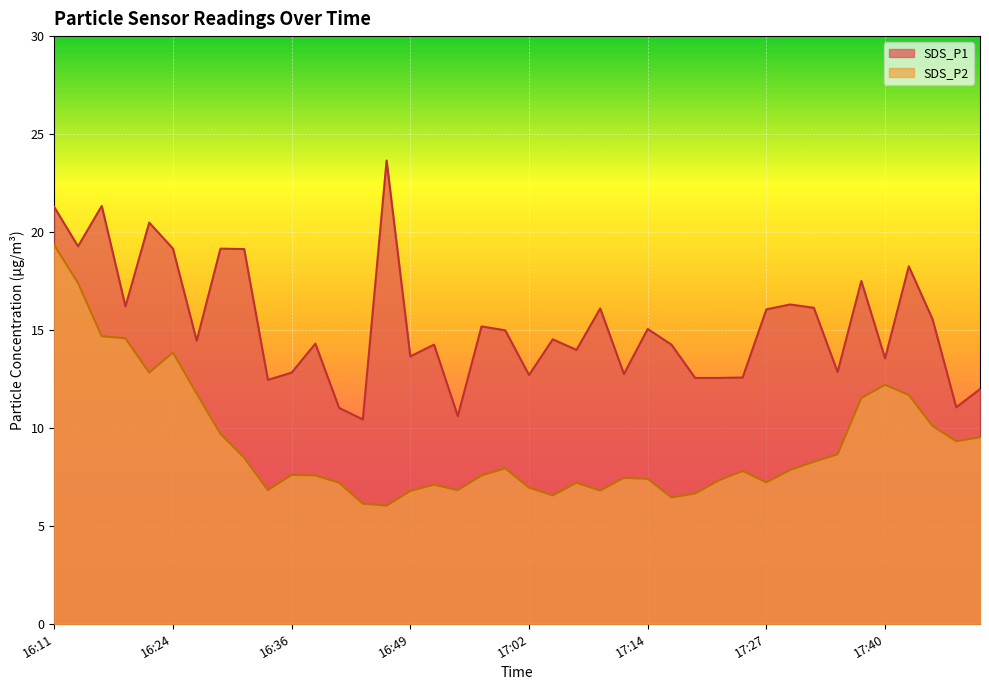

What is the smallest value displayed?

6.0